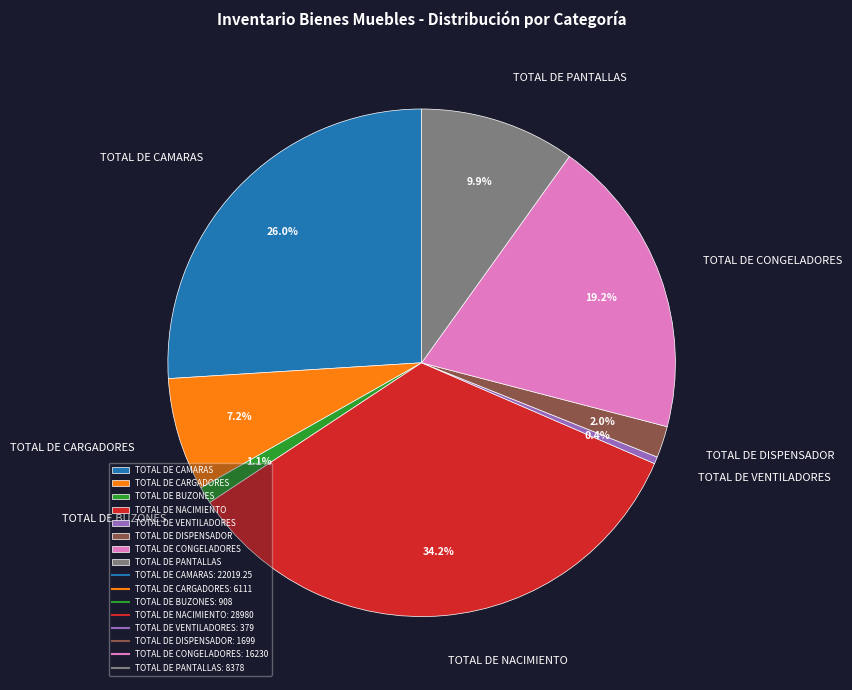

The TOTAL DE DISPENSADOR slice represents 2% of the pie. True or false?

True